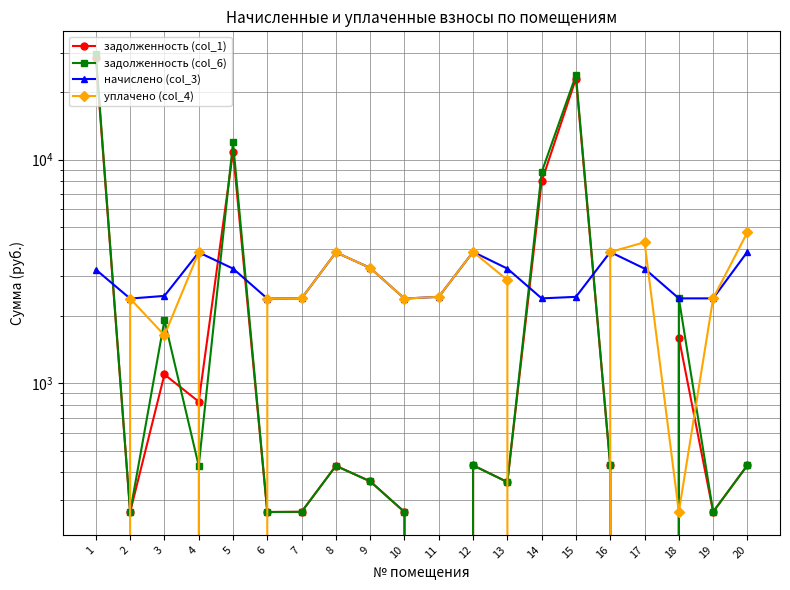

At which label does задолженность (col_6) first exceed 427?

1